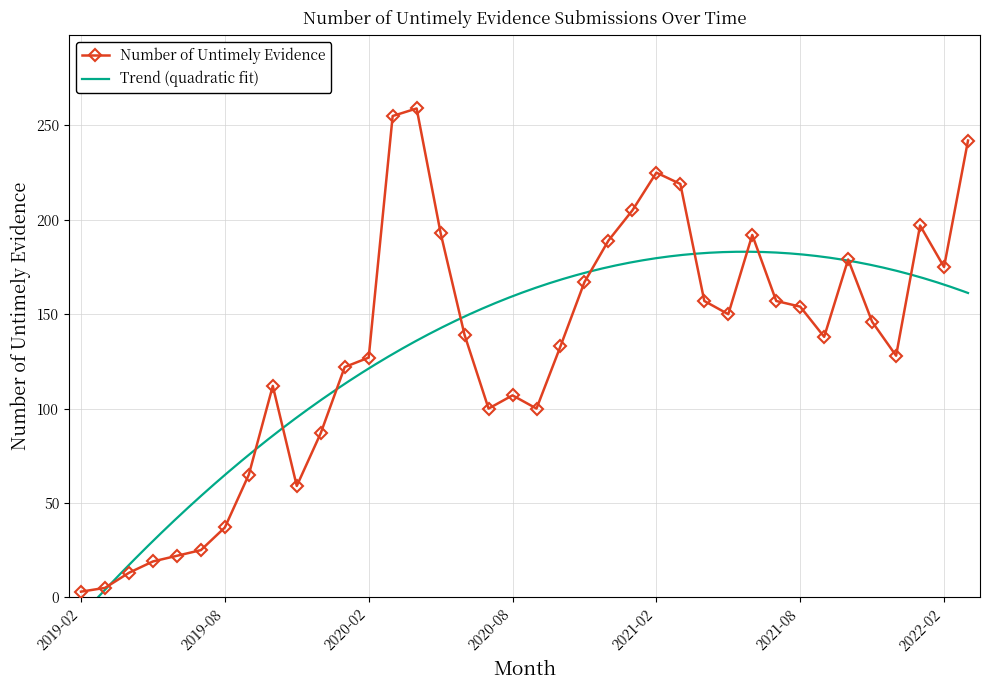

At which label does the data first exceed 139?

2020-03